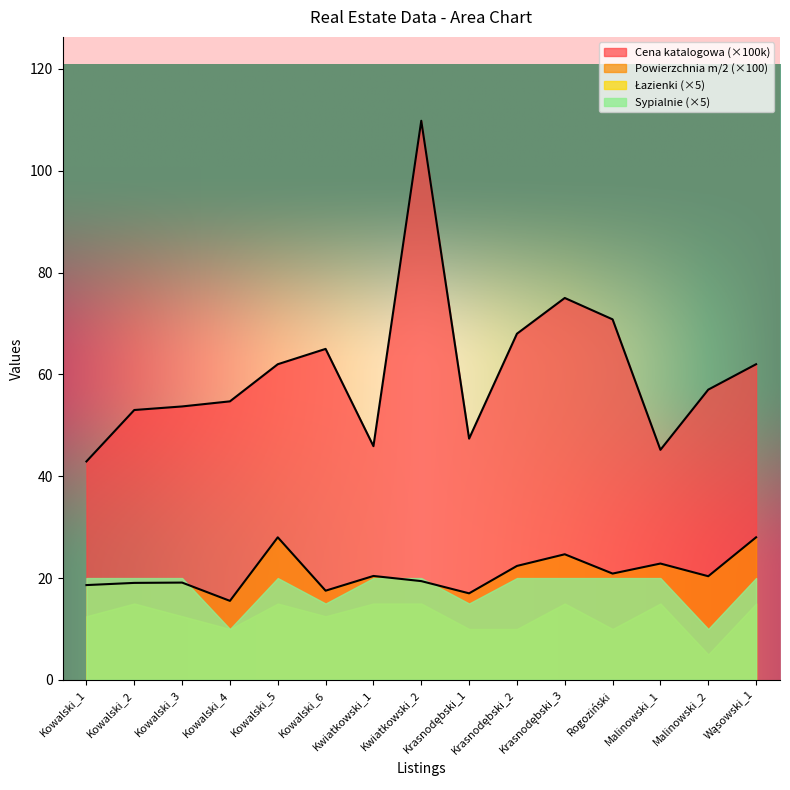

At which category does Cena katalogowa reach its first local valley?

Kwiatkowski_1